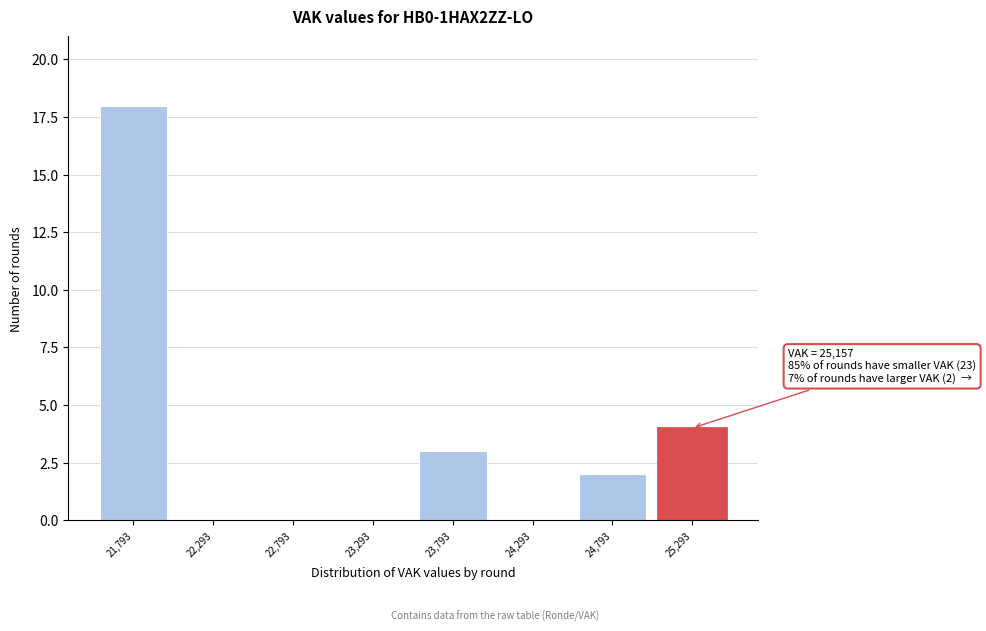

Over which range of the x-axis is the bar tallest?

21550 to 22050